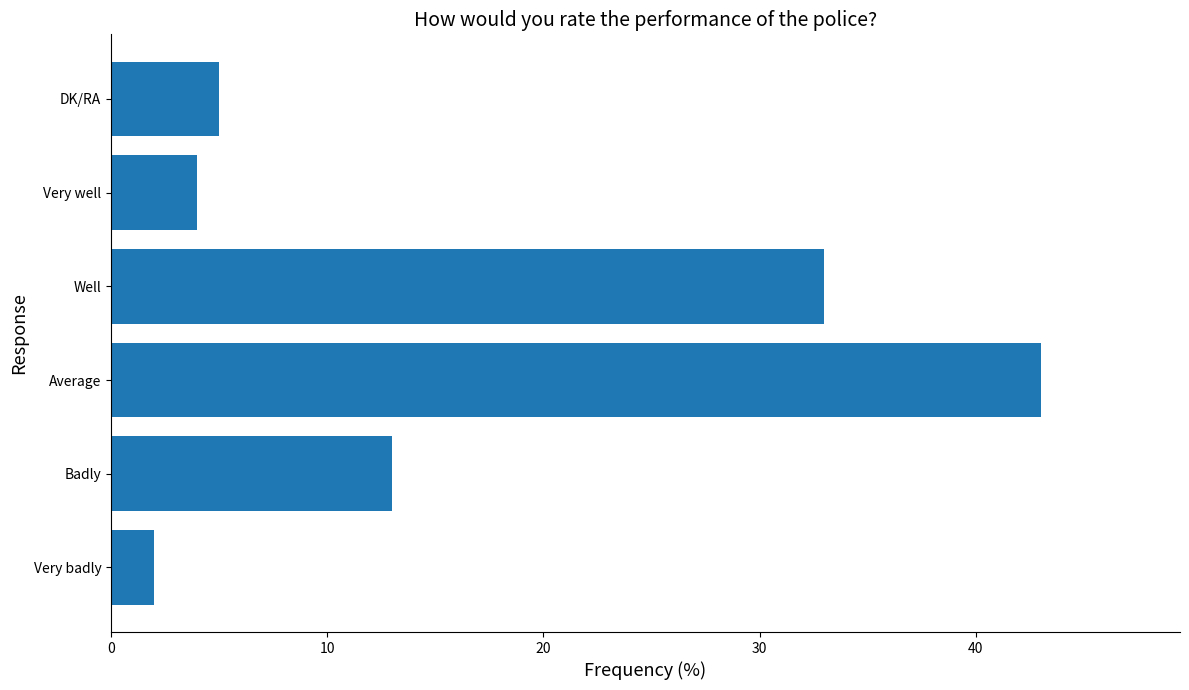

Which has a higher value, Very well or Well?

Well